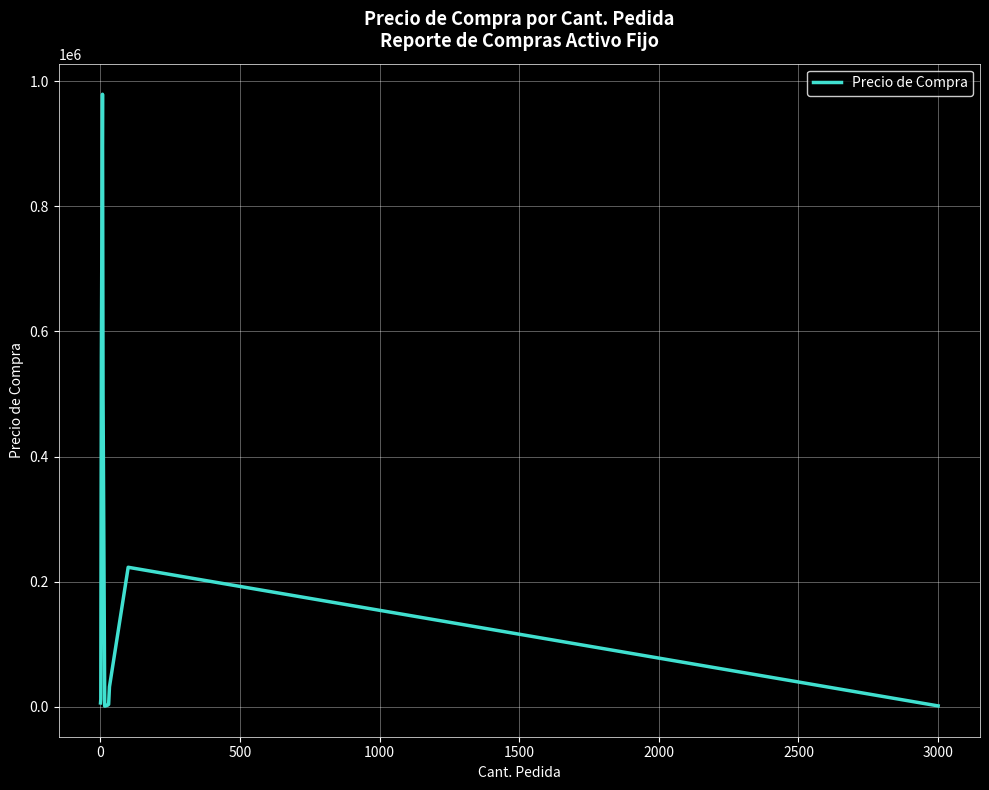

What is the difference between the maximum and minimum values?

977901.0